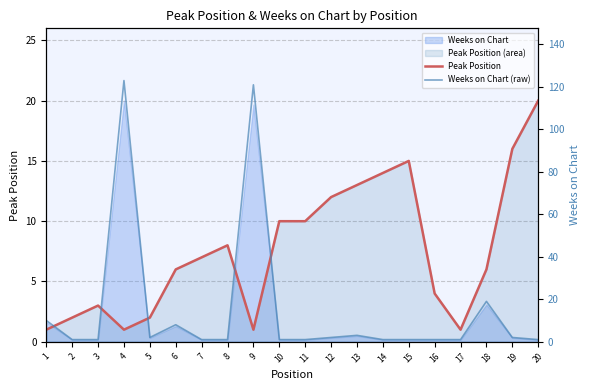

Reading left to right, transcribe all the data shown in this chart.

Peak Position: 1=1	2=2	3=3	4=1	5=2	6=6	7=7	8=8	9=1	10=10	11=10	12=12	13=13	14=14	15=15	16=4	17=1	18=6	19=16	20=20
Weeks on Chart (raw): 1=10	2=1	3=1	4=123	5=2	6=8	7=1	8=1	9=121	10=1	11=1	12=2	13=3	14=1	15=1	16=1	17=1	18=19	19=2	20=1